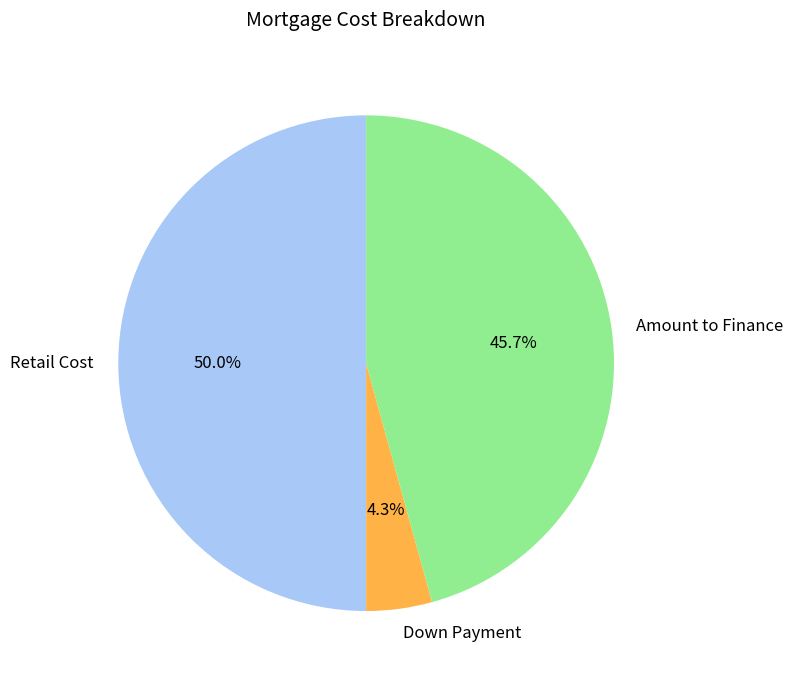

What is the largest slice in the pie chart?

Retail Cost